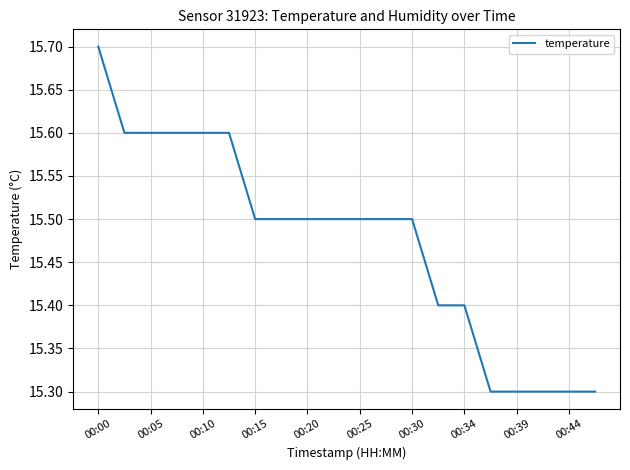

What is the maximum value shown in the chart?

15.7